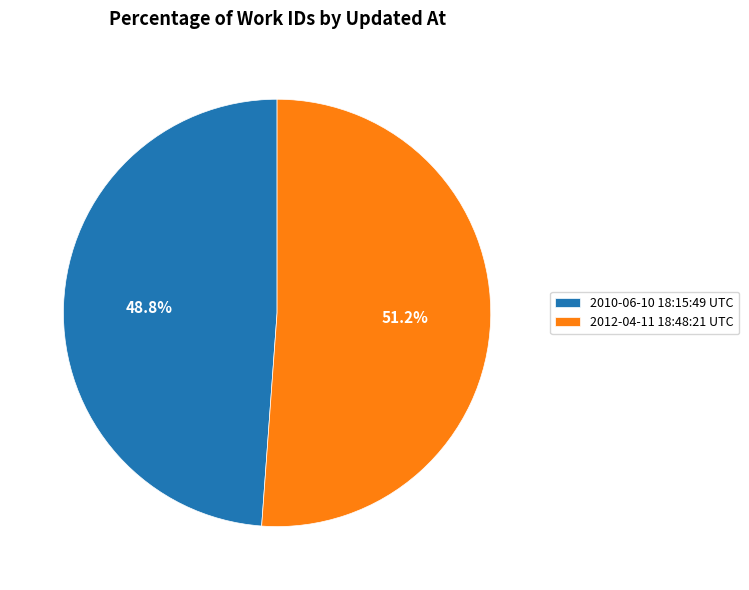

Between 2012-04-11 18:48:21 UTC and 2010-06-10 18:15:49 UTC, which is larger?

2012-04-11 18:48:21 UTC